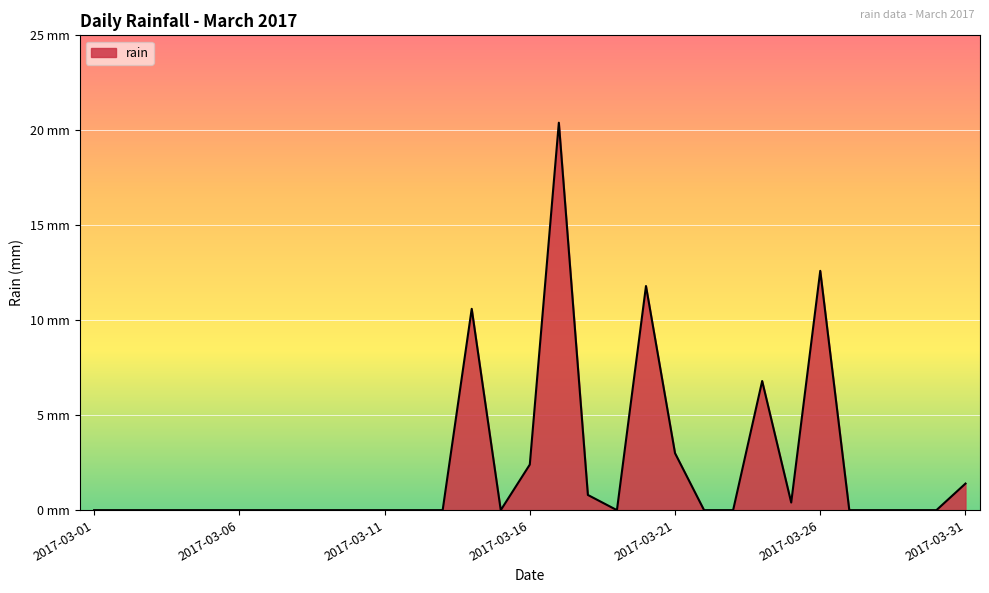

How many points are lower than both their immediate neighbors (excluding endpoints)?

3